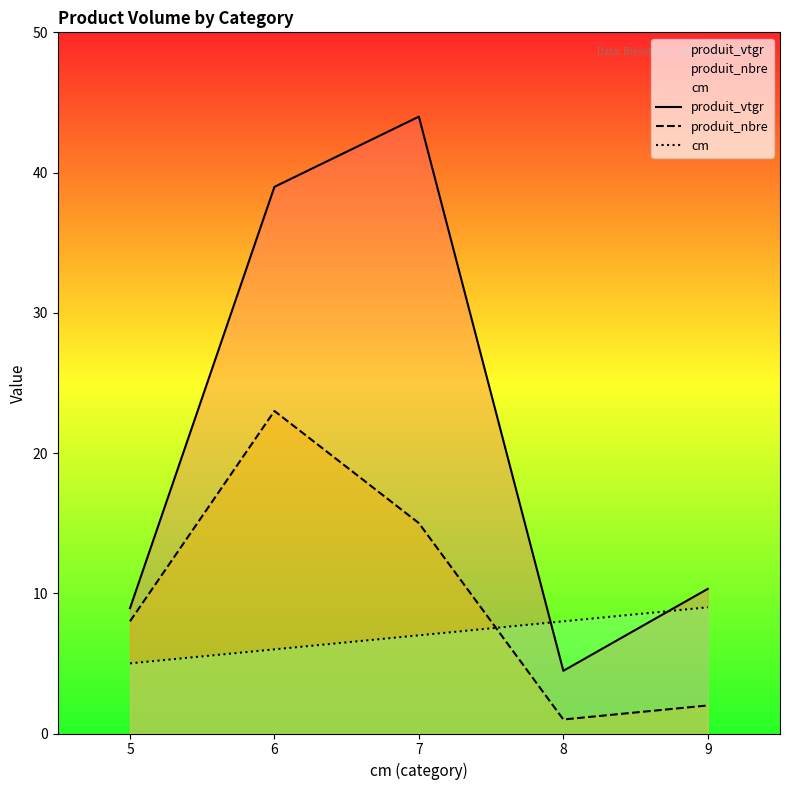

What are all the series names shown in the legend?

produit_vtgr, produit_nbre, cm